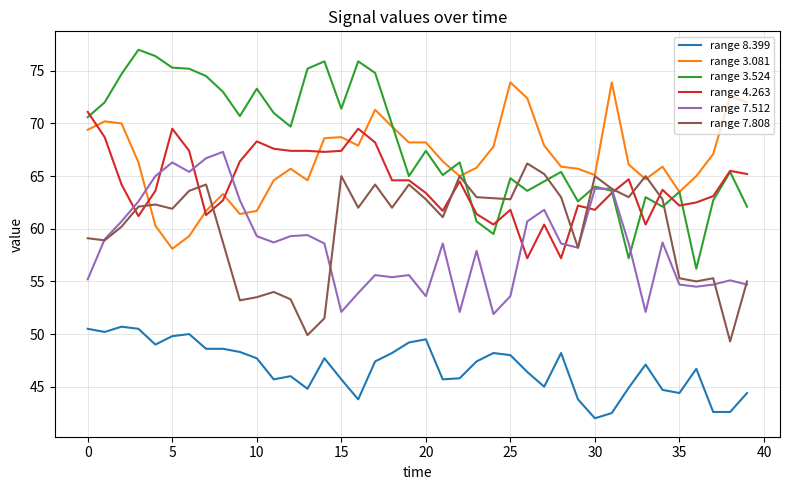

True or false: range 3.081 and range 8.399 cross at least once.

False